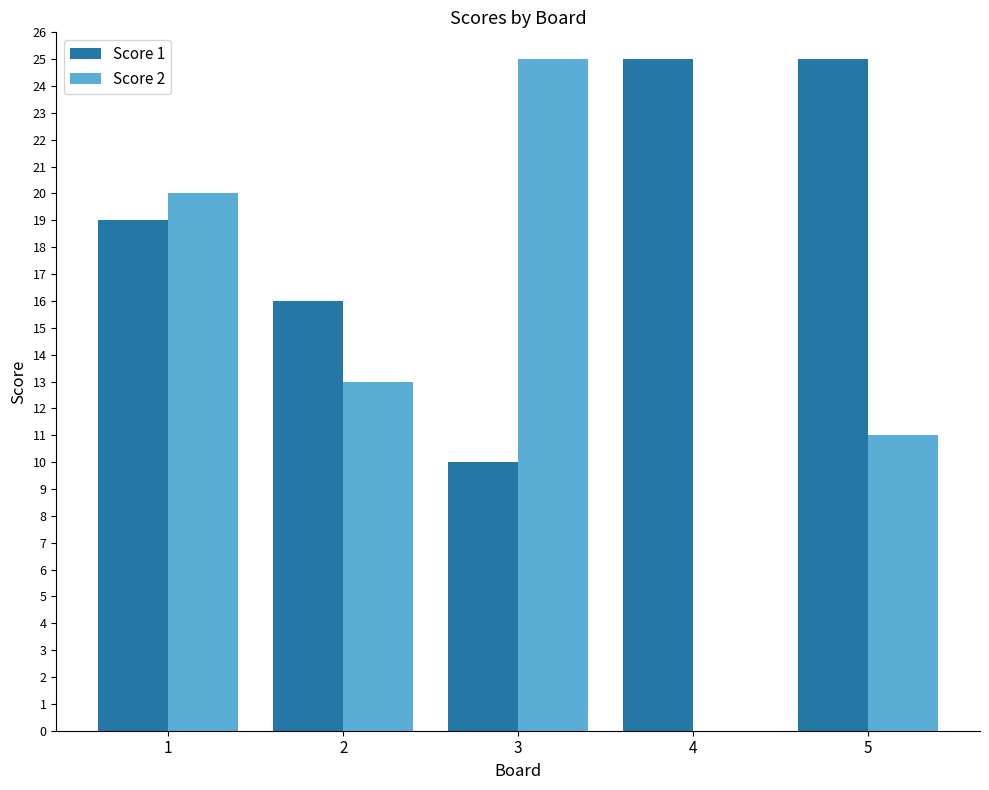

What is the spread (max minus min) of values at 3?

15